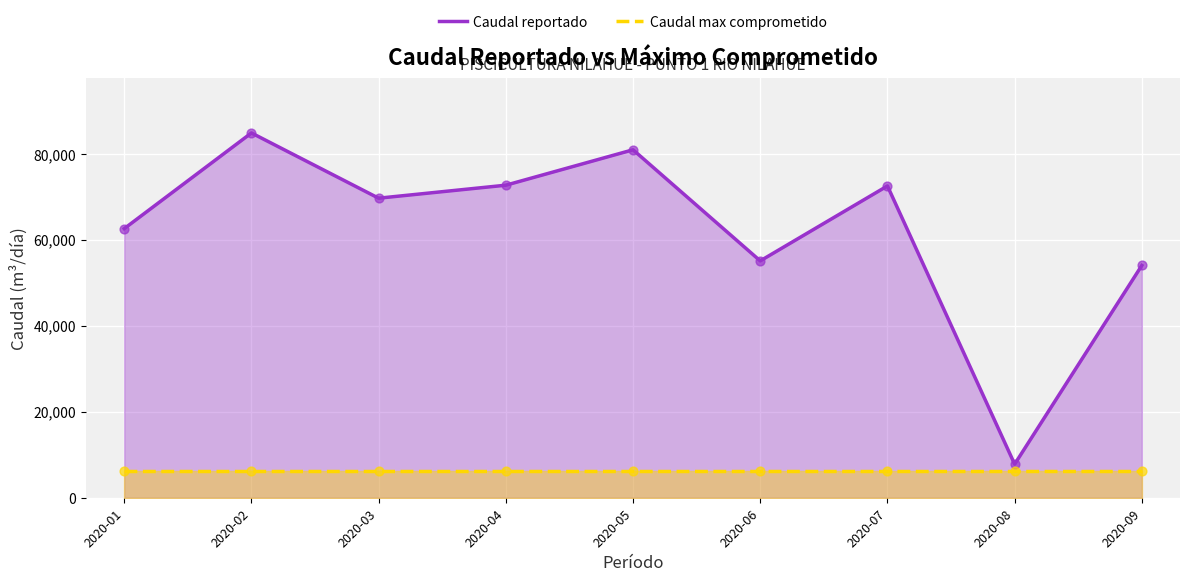

Which series contains the highest Y value?

Caudal reportado